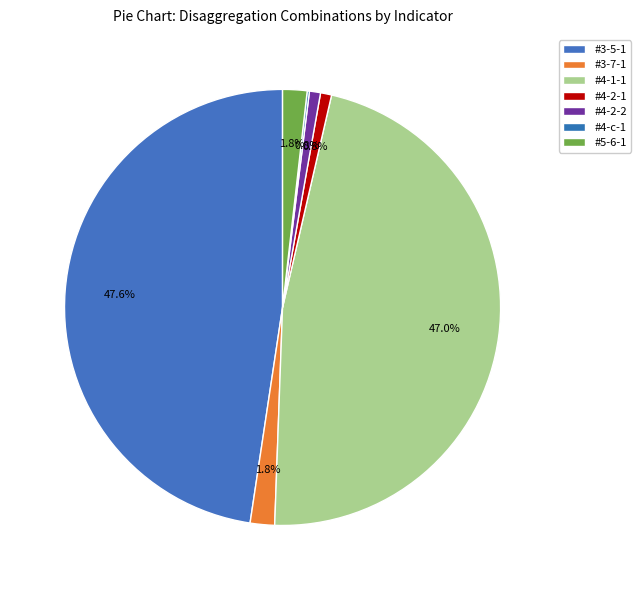

Which has a higher value, #4-2-2 or #4-2-1?

#4-2-2